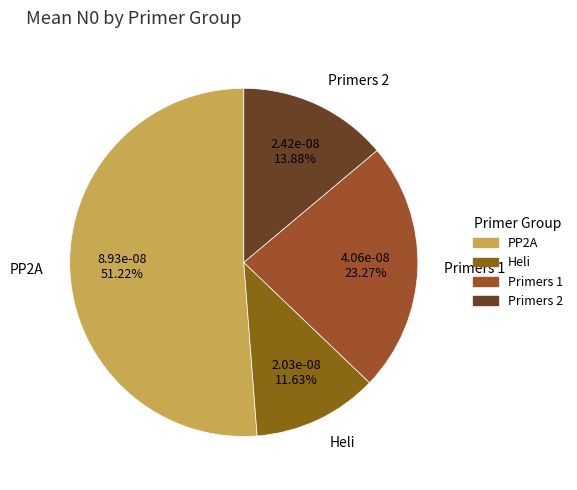

To the nearest percent, what is the difference between the Primers 1 and Primers 2 slice percentages?

9%